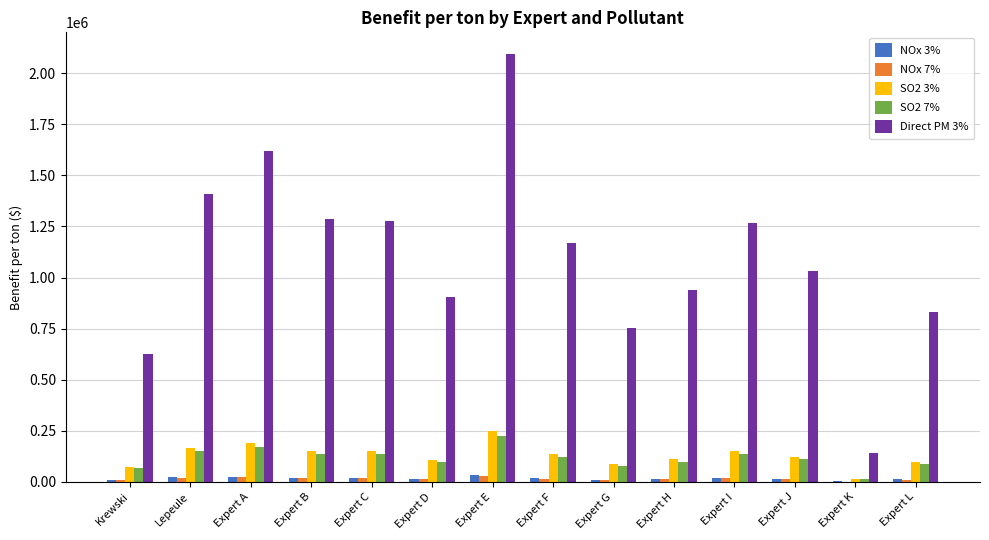

Where does the NOx 3% series first go above 18303?

Lepeule